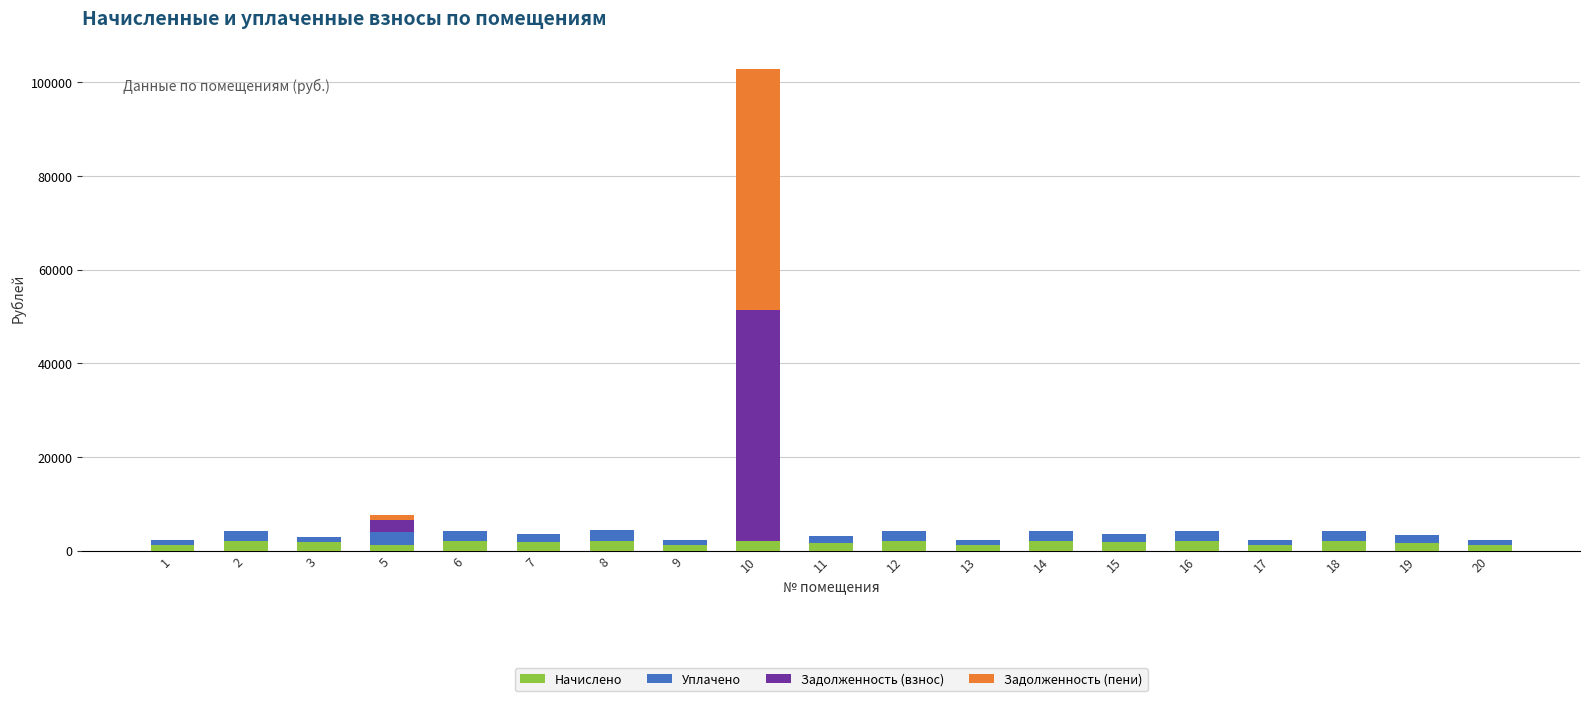

What is the sum of all Задолженность (пени) values?

52473.3